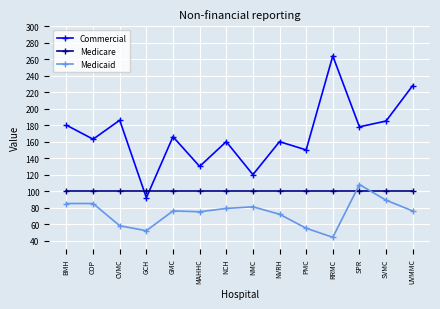

How many intersections are there between Commercial and Medicare?

2